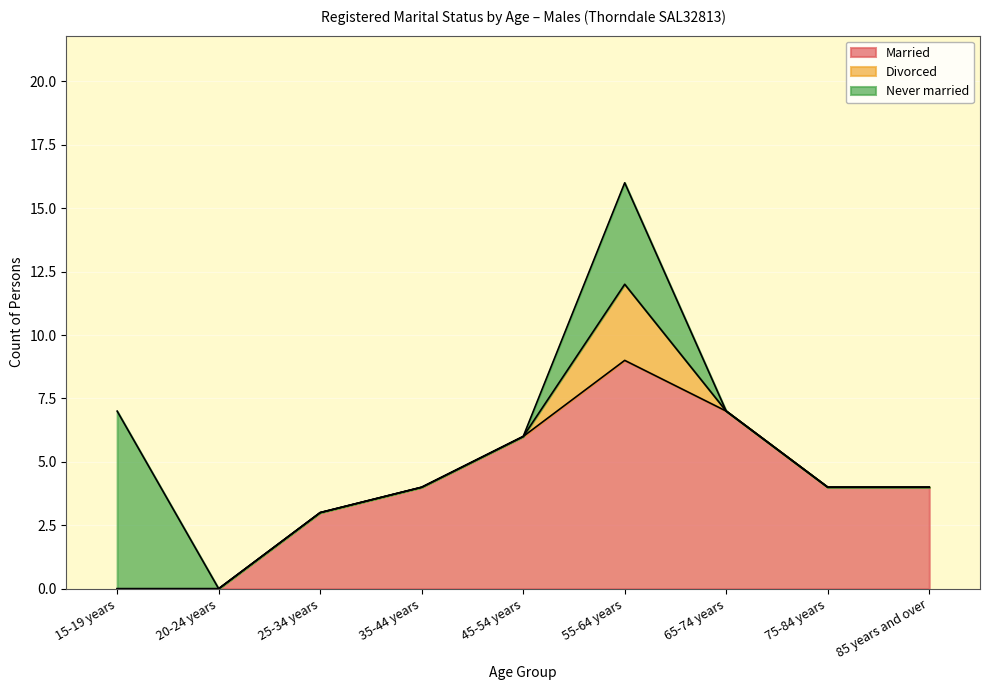

Rank the series by their maximum value, from highest to lowest.

Married, Never married, Divorced